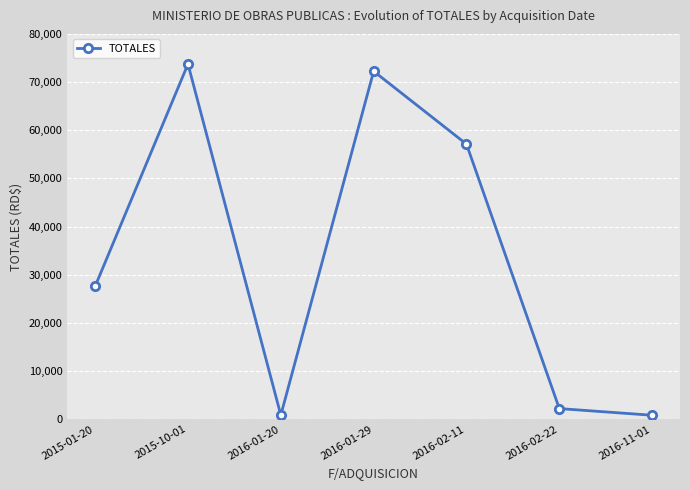

What is the maximum value shown in the chart?

73742.1